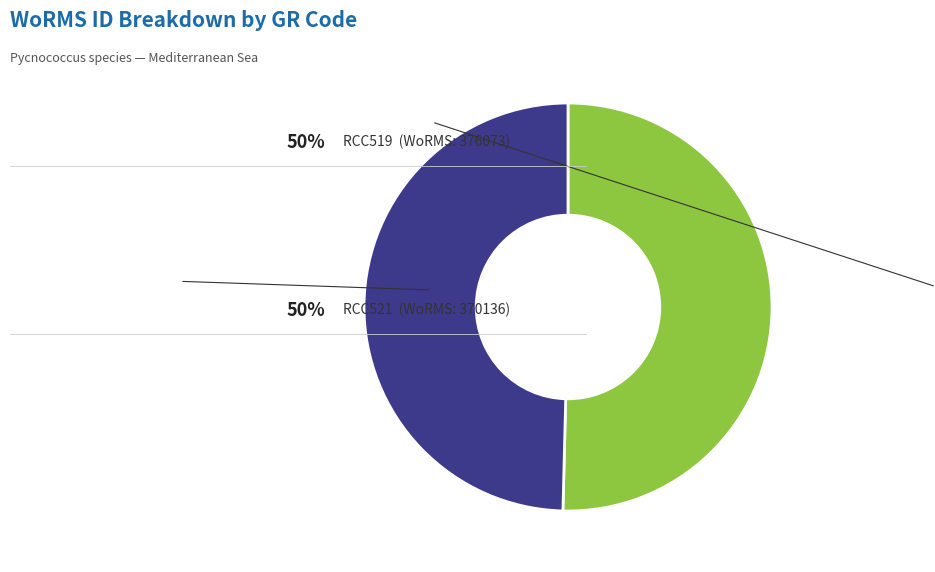

Is there any slice that represents more than half of the pie?

Yes